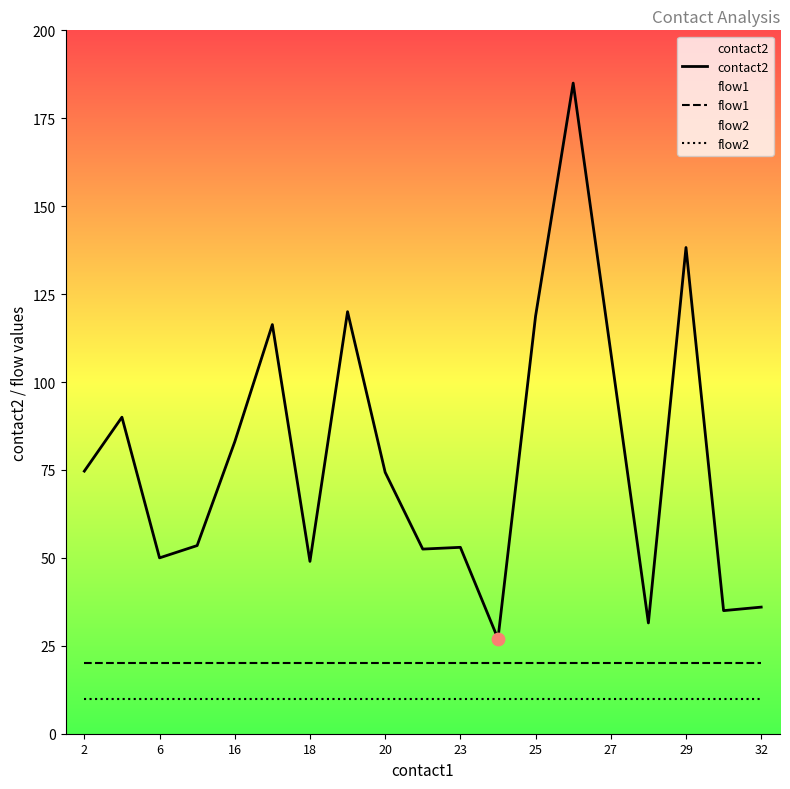

What are all the series names shown in the legend?

contact2, flow1, flow2